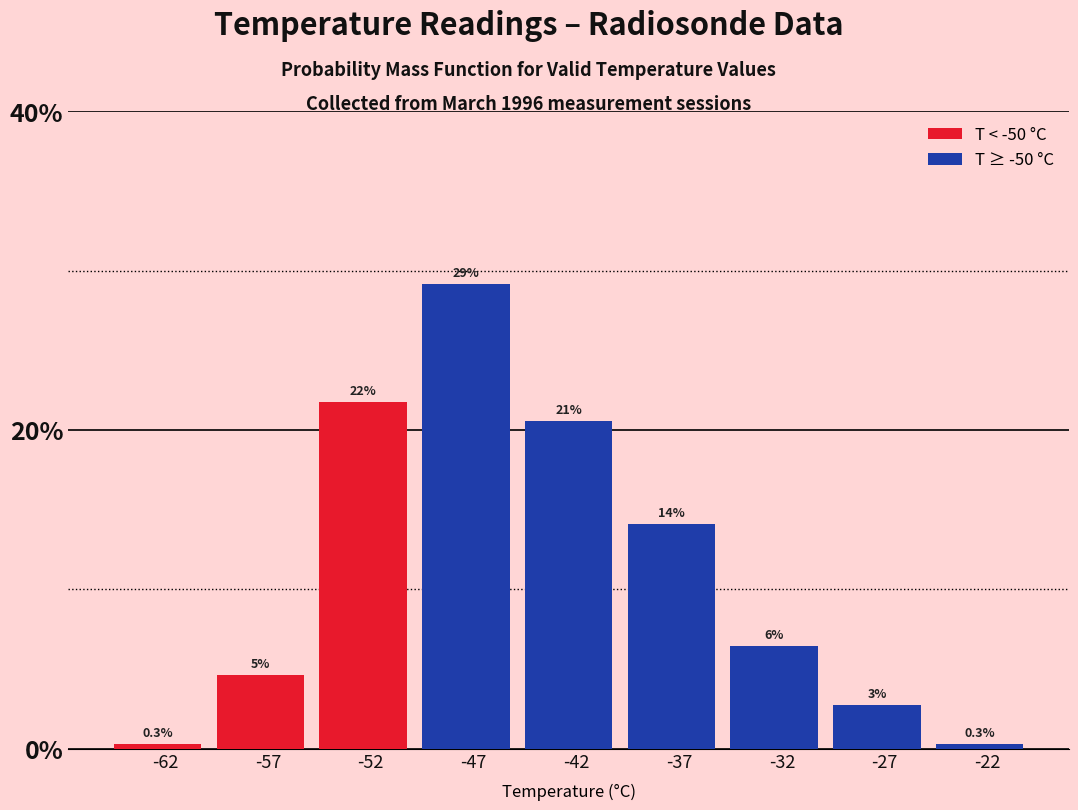

Does the chart contain any negative values?

No